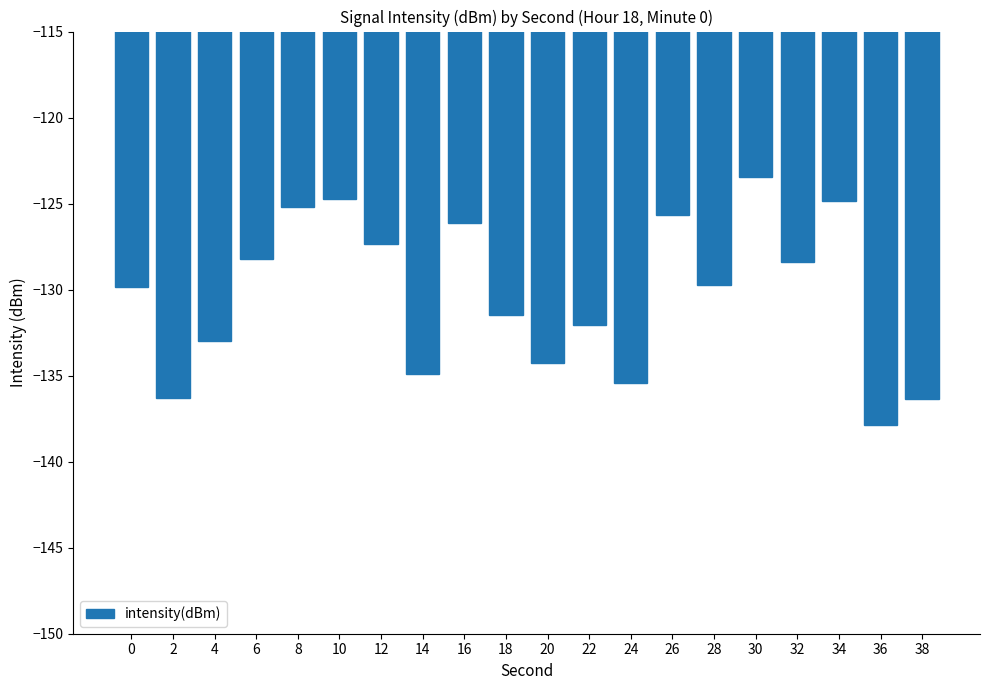

At which category does the chart reach its peak across all series?

30